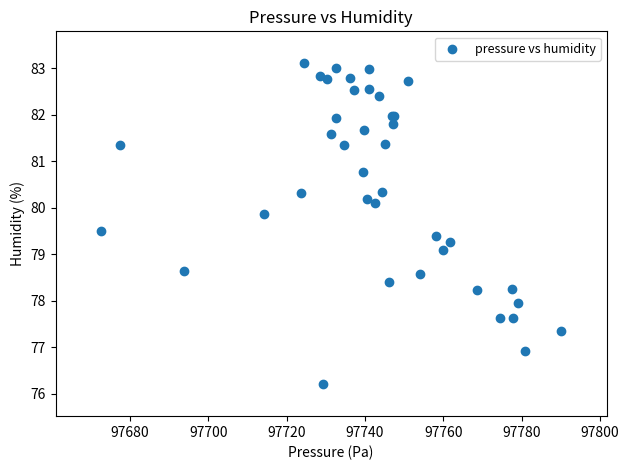

What Y value in the scatter plot is closest to 79?

79.1